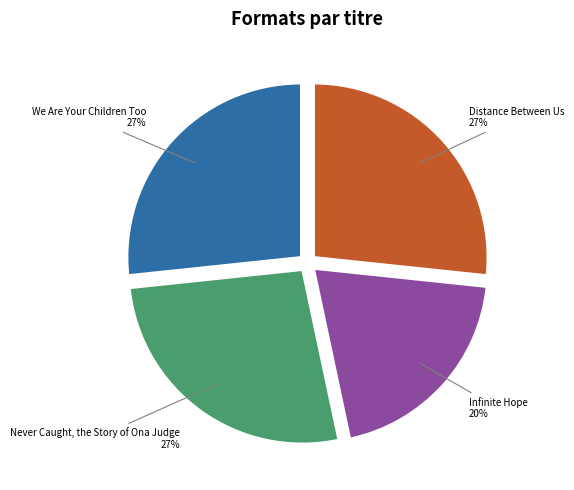

Do Never Caught, the Story of Ona Judge and Infinite Hope together represent more than half of the pie?

No